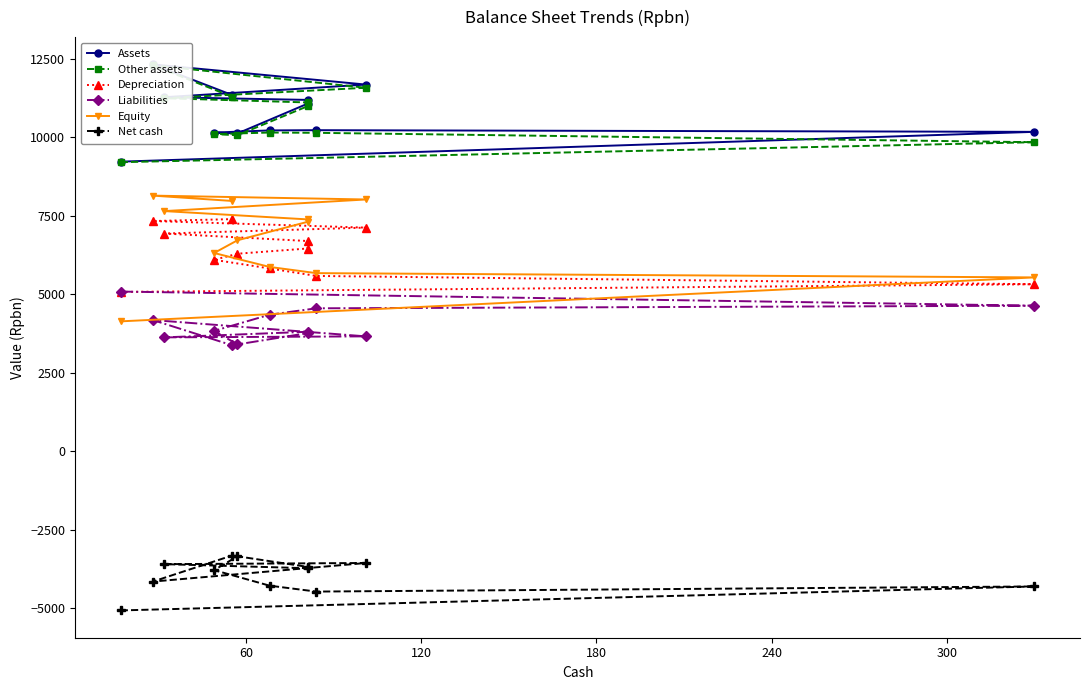

Is the value of Net cash at 120 greater than the value of Liabilities at 10?

No